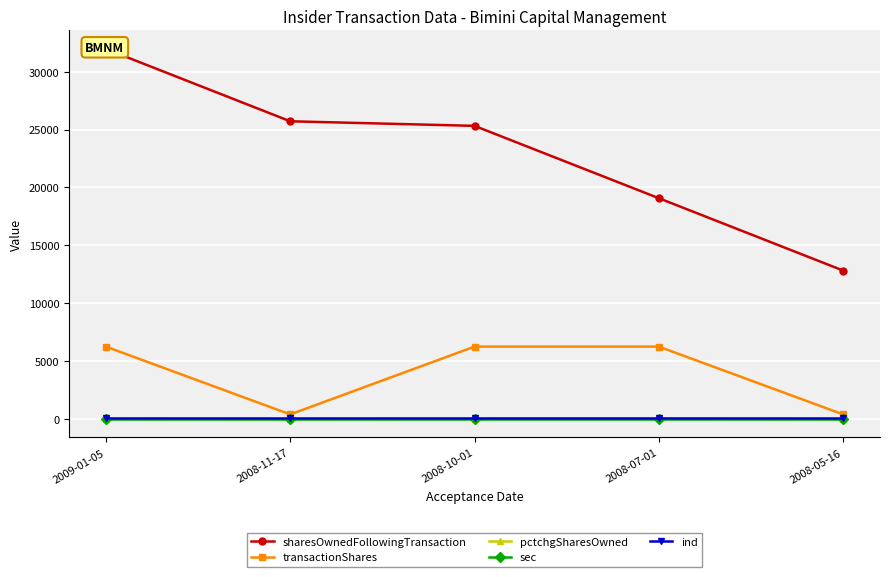

Rank the categories by ind value from highest to lowest.

2009-01-05, 2008-11-17, 2008-10-01, 2008-07-01, 2008-05-16